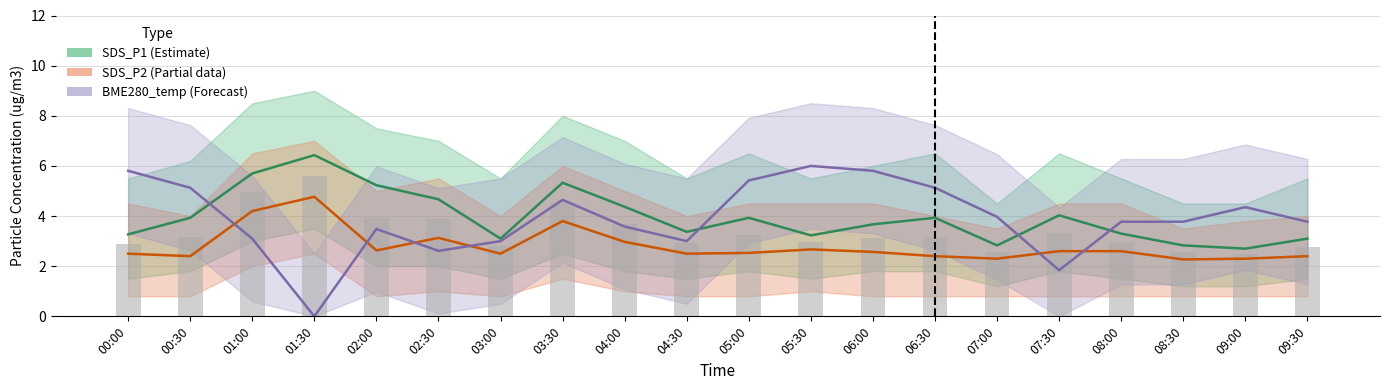

Reading right to left, what are all the values shown in this chart?

SDS_P1: 3.1	2.7	2.8	3.3	4.0	2.8	3.9	3.7	3.2	3.9	3.4	4.4	5.3	3.1	4.7	5.2	6.4	5.7	3.9	3.3
SDS_P2: 2.4	2.3	2.3	2.6	2.6	2.3	2.4	2.6	2.7	2.5	2.5	3.0	3.8	2.5	3.1	2.6	4.8	4.2	2.4	2.5
BME280_temperature (scaled): 3.8	4.4	3.8	3.8	1.8	4.0	5.1	5.8	6.0	5.4	3.0	3.6	4.6	3.0	2.6	3.5	0.0	3.1	5.1	5.8
Mean P1+P2: 2.8	2.5	2.5	3.0	3.3	2.6	3.2	3.1	3.0	3.2	2.9	3.7	4.6	2.8	3.9	3.9	5.6	5.0	3.2	2.9